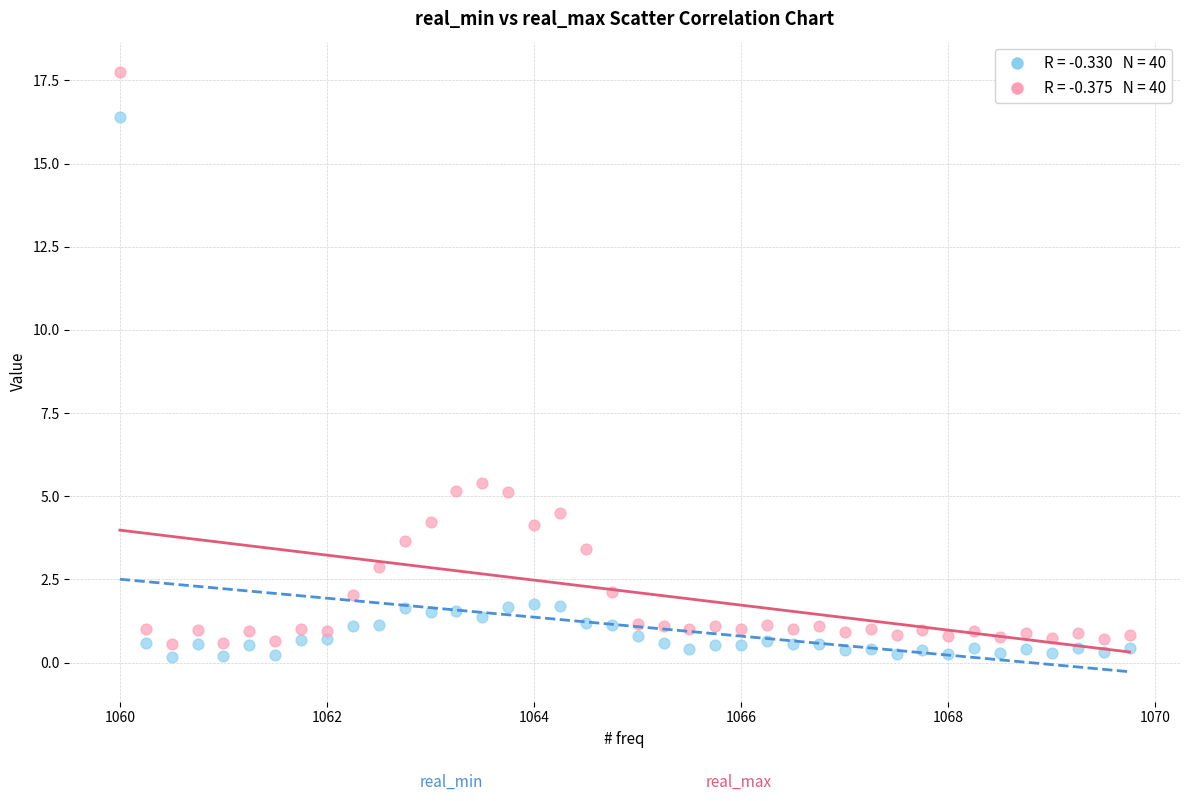

Across all series, what Y value is closest to 8?

5.4